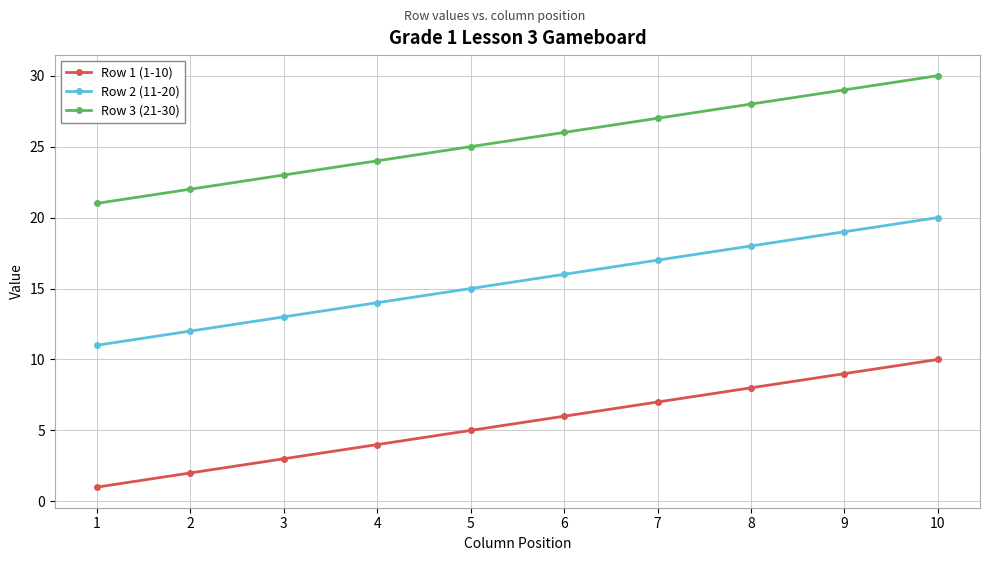

How many distinct data groups are displayed?

3